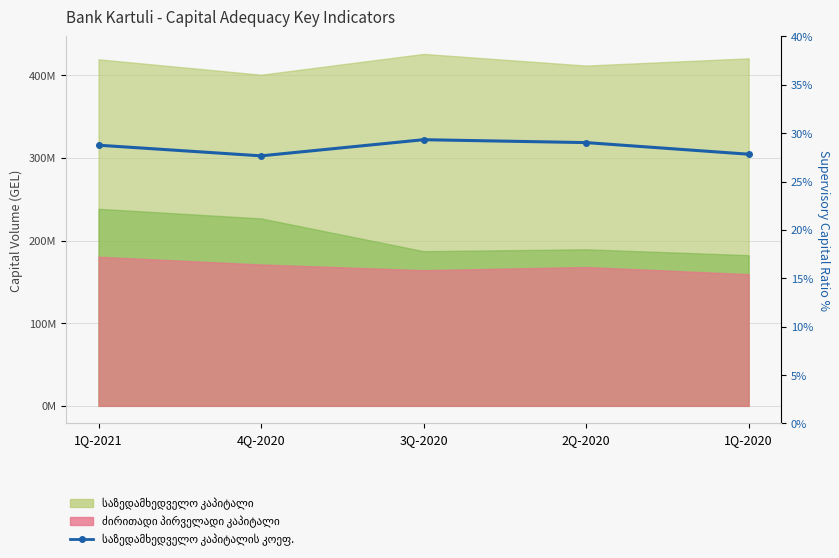

Which has a higher value, 1Q-2020 or 4Q-2020?

1Q-2020